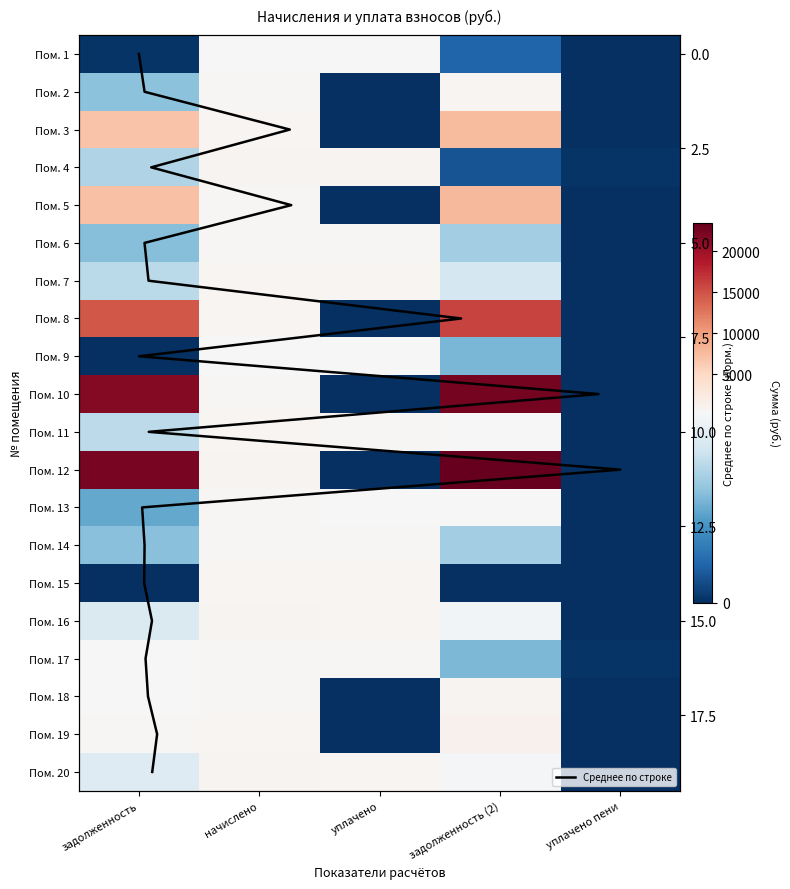

At which category does the chart reach its minimum across all series?

уплачено пени